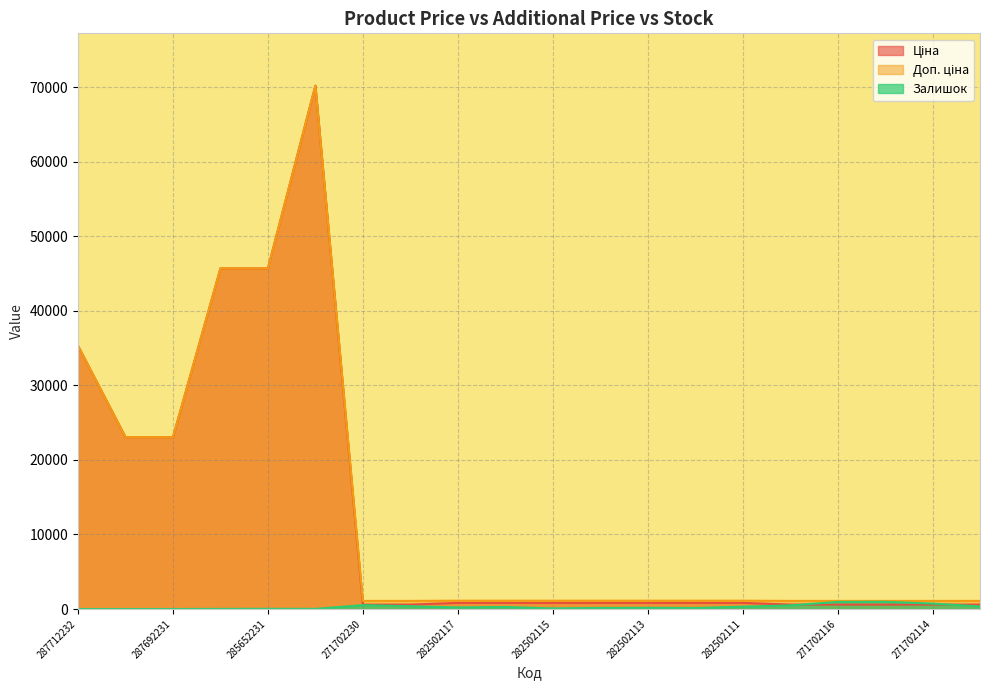

The value of Залишок at 282502113 is 159.0. True or false?

True